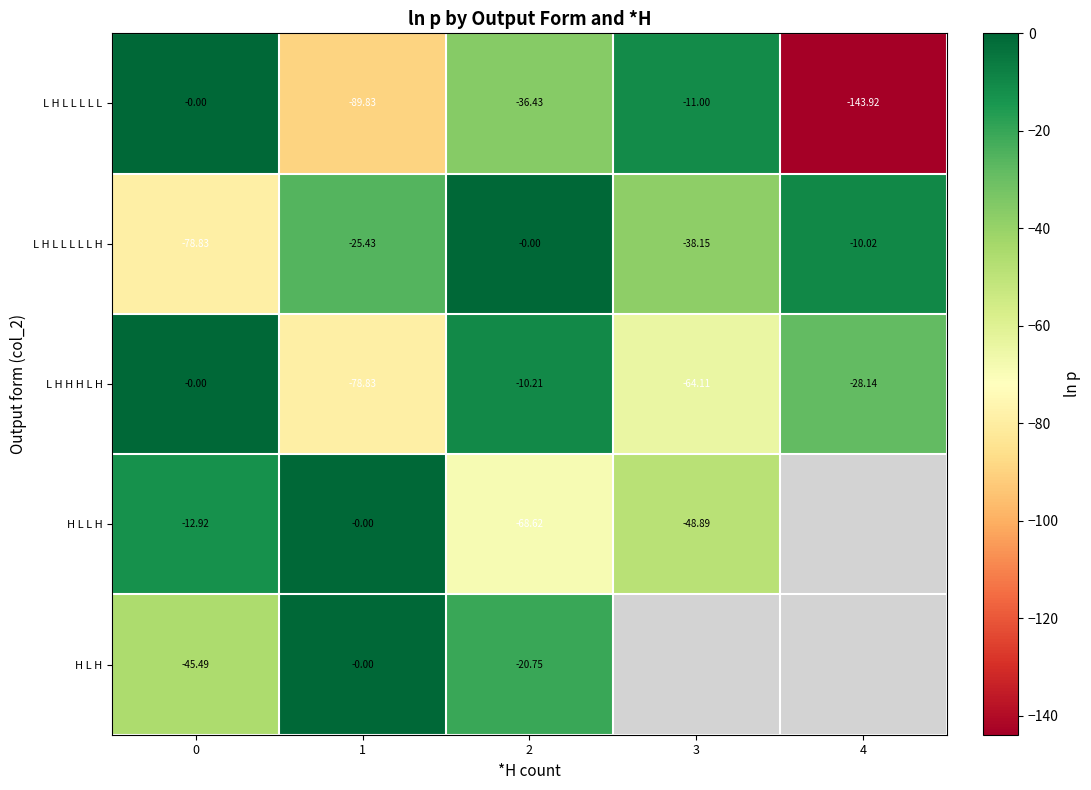

Which has a higher value, 3 or 1?

3